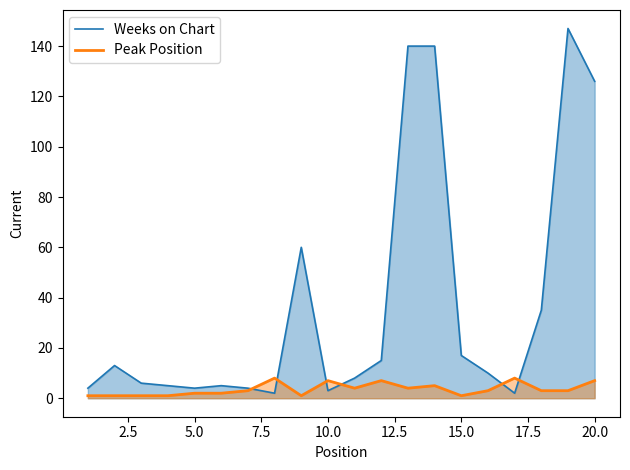

What value does the Peak Position series have at 10.0?

7